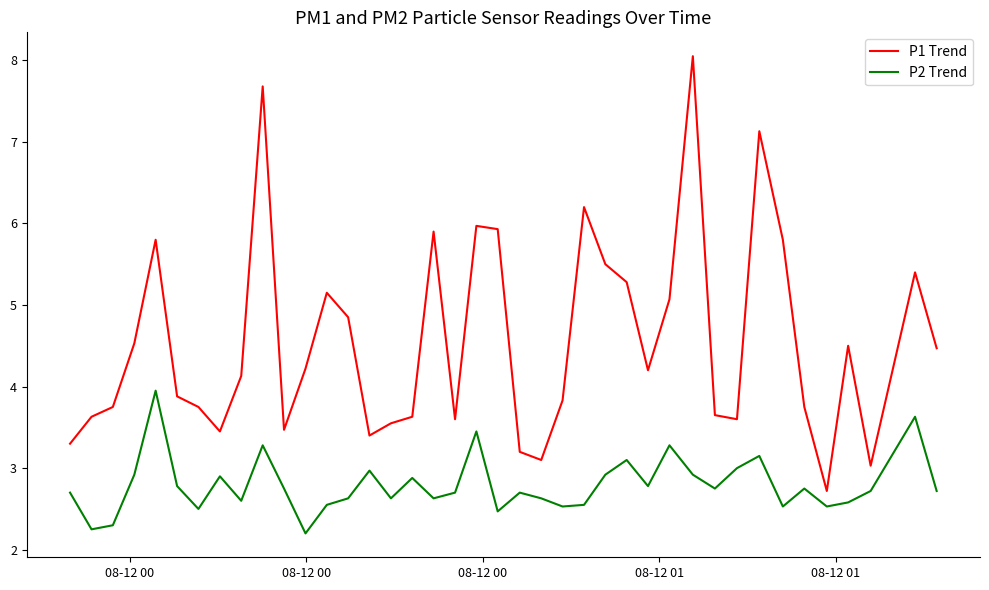

Rank the series by their maximum value, from lowest to highest.

P2 Trend, P1 Trend